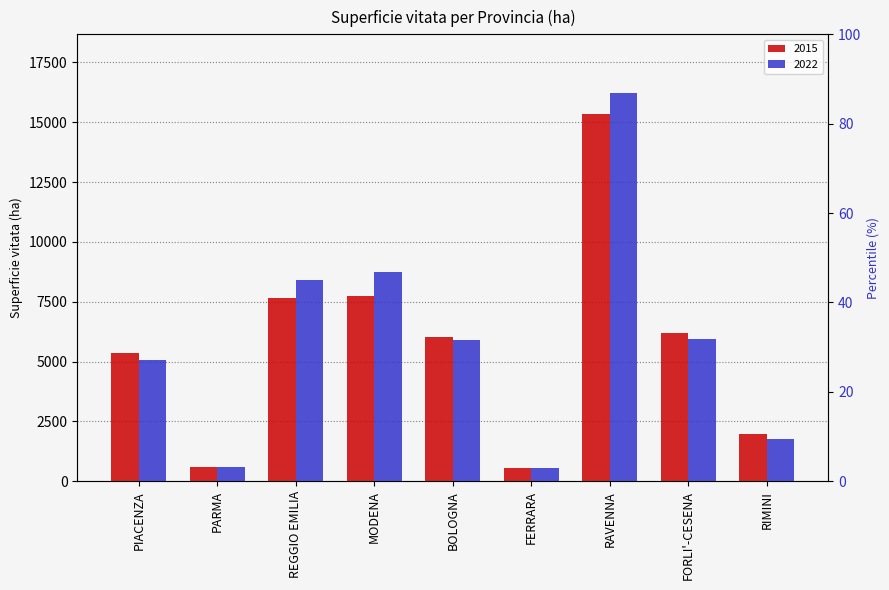

Which series has the largest range (max minus min)?

2022